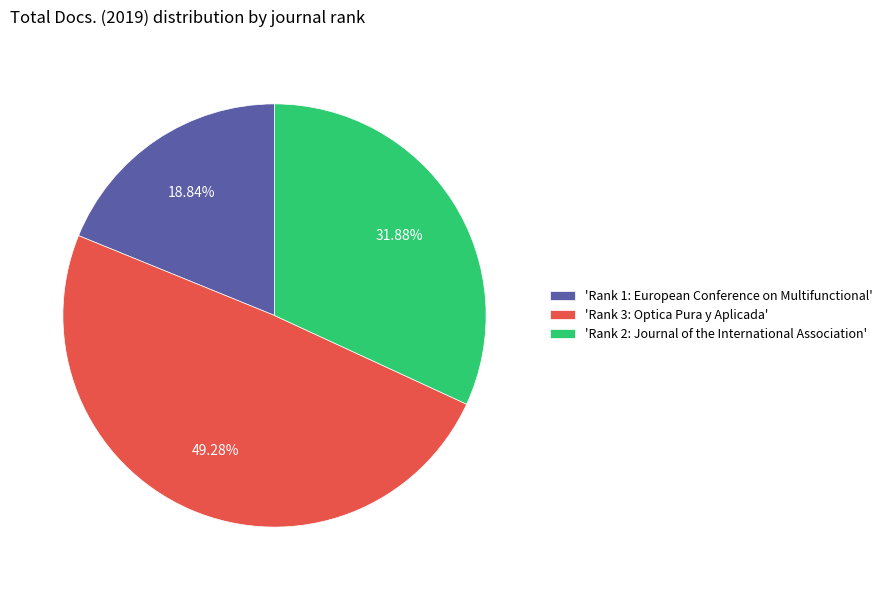

Which has a higher value, 'Rank 1: European Conference on Multifunctional' or 'Rank 2: Journal of the International Association'?

'Rank 2: Journal of the International Association'